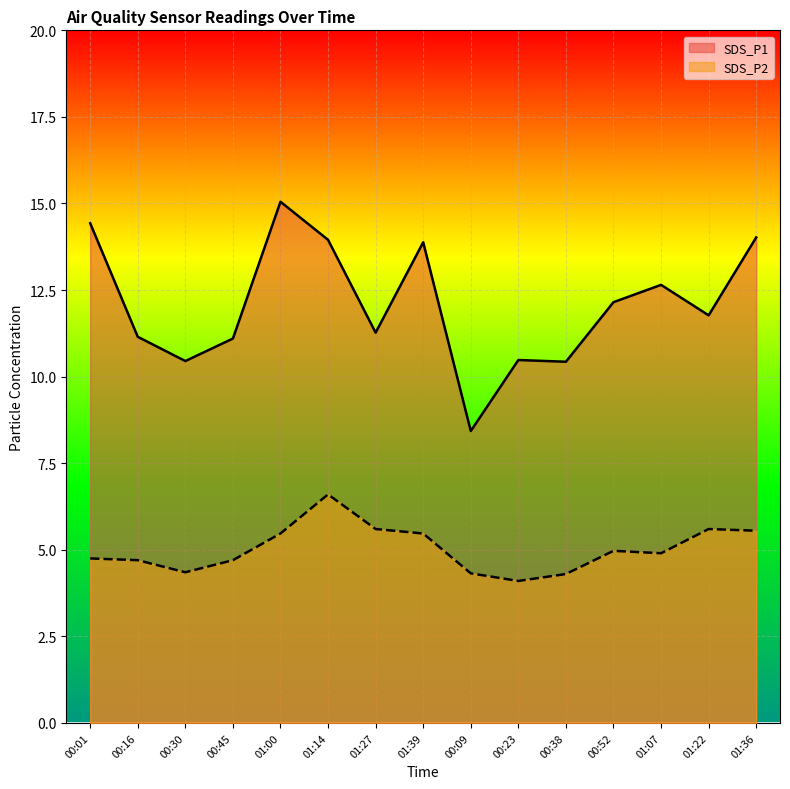

How many interior local peaks does the SDS_P1 series have?

4